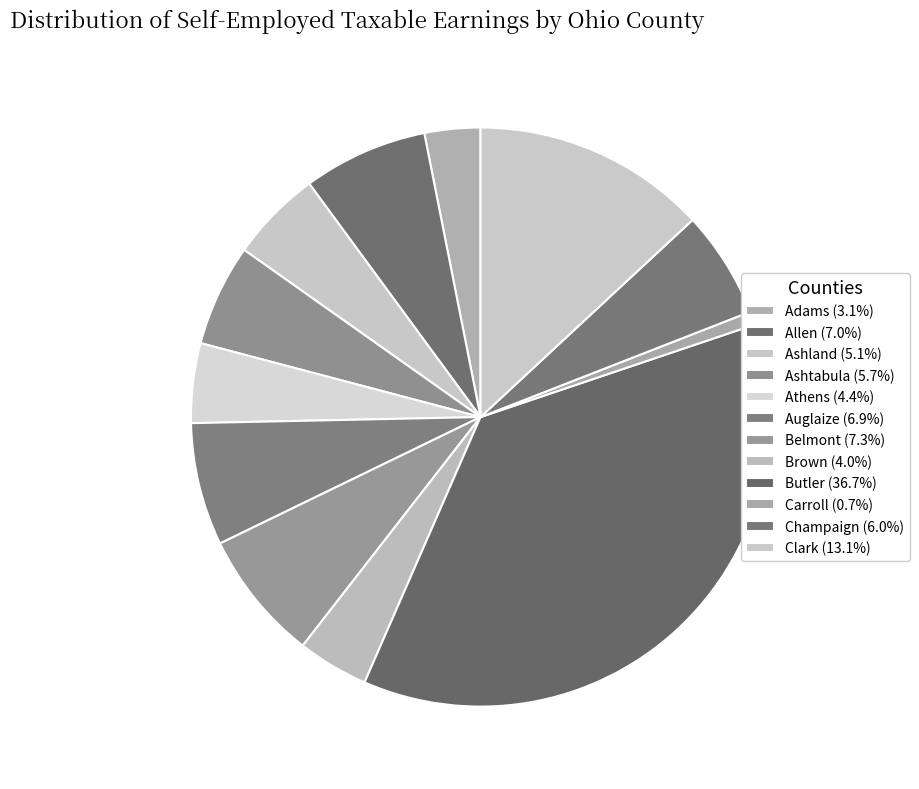

What is the largest slice in the pie chart?

Butler